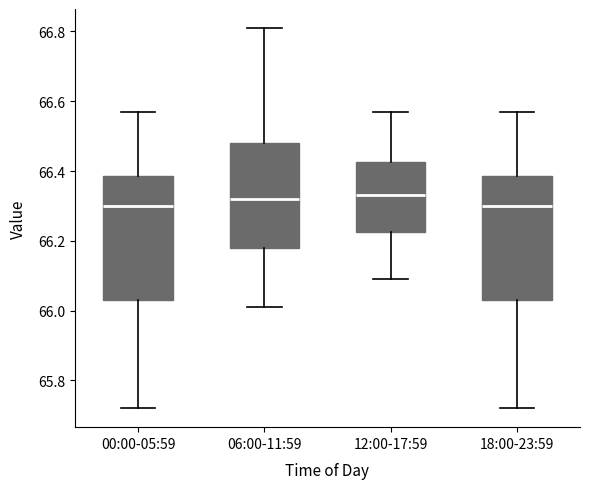

Reading left to right, read every box against the y-axis: the position of its median line, the range the box covers, and the ends of its whiskers. The values are not printed on the chart, so give them approximately, as read against the axis.

00:00-05:59: median 66.30, box 66.04 to 66.38, whiskers 65.72 to 66.58
06:00-11:59: median 66.32, box 66.18 to 66.48, whiskers 66.02 to 66.82
12:00-17:59: median 66.34, box 66.22 to 66.42, whiskers 66.10 to 66.58
18:00-23:59: median 66.30, box 66.04 to 66.38, whiskers 65.72 to 66.58